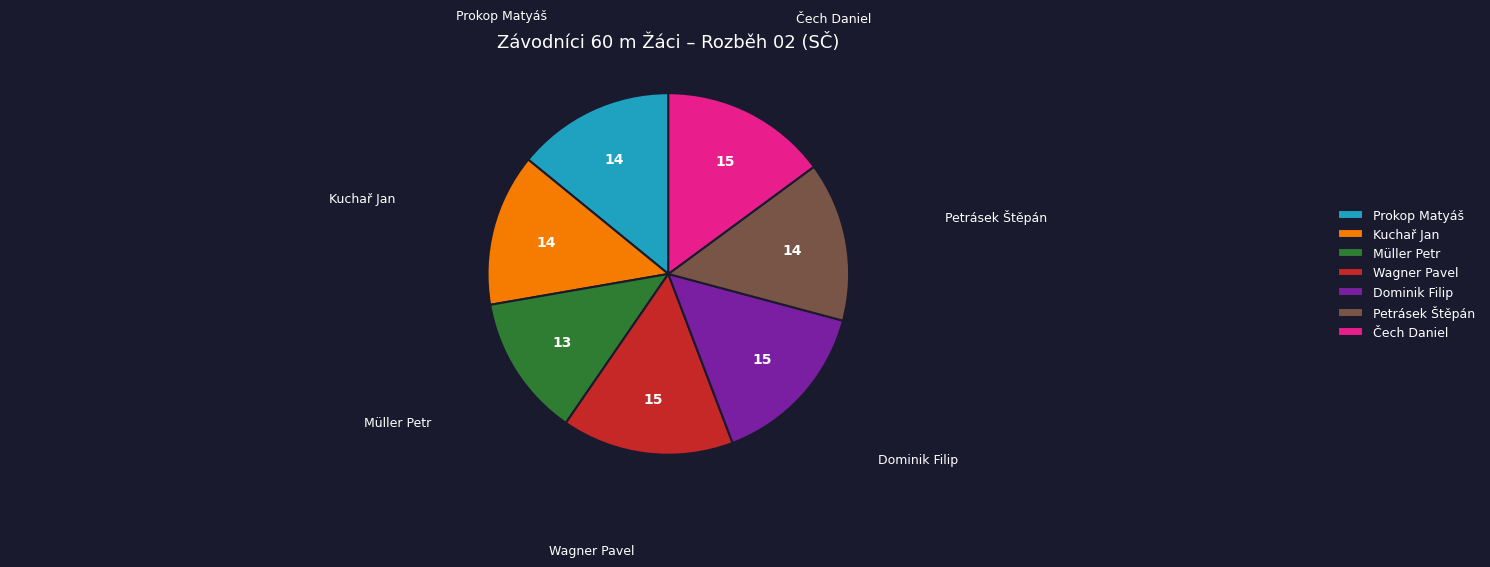

Which slice is the smallest?

Müller Petr